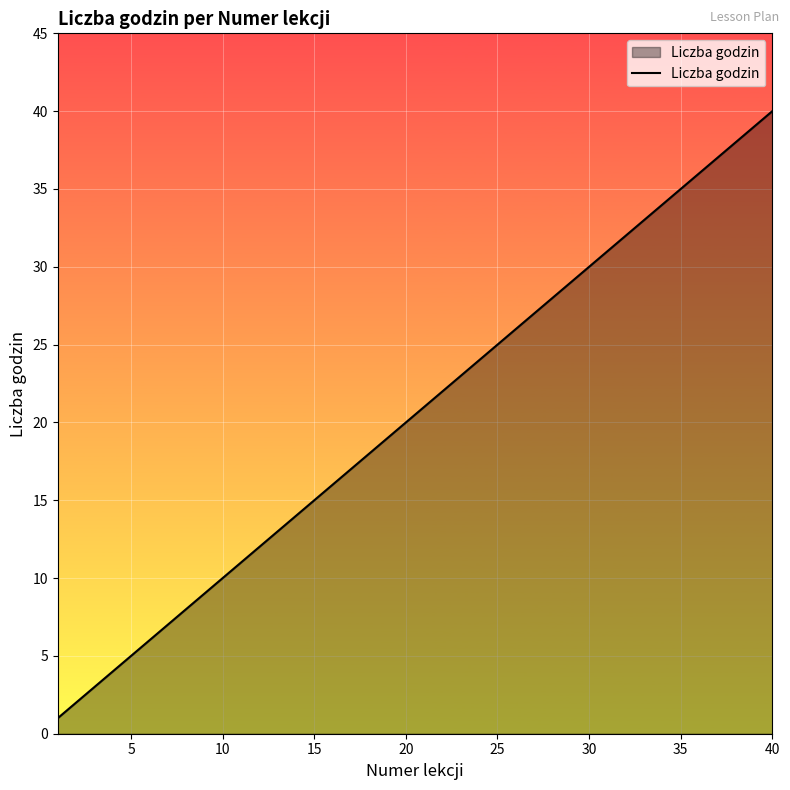

True or false: the data has more than 1 interior local peaks.

False